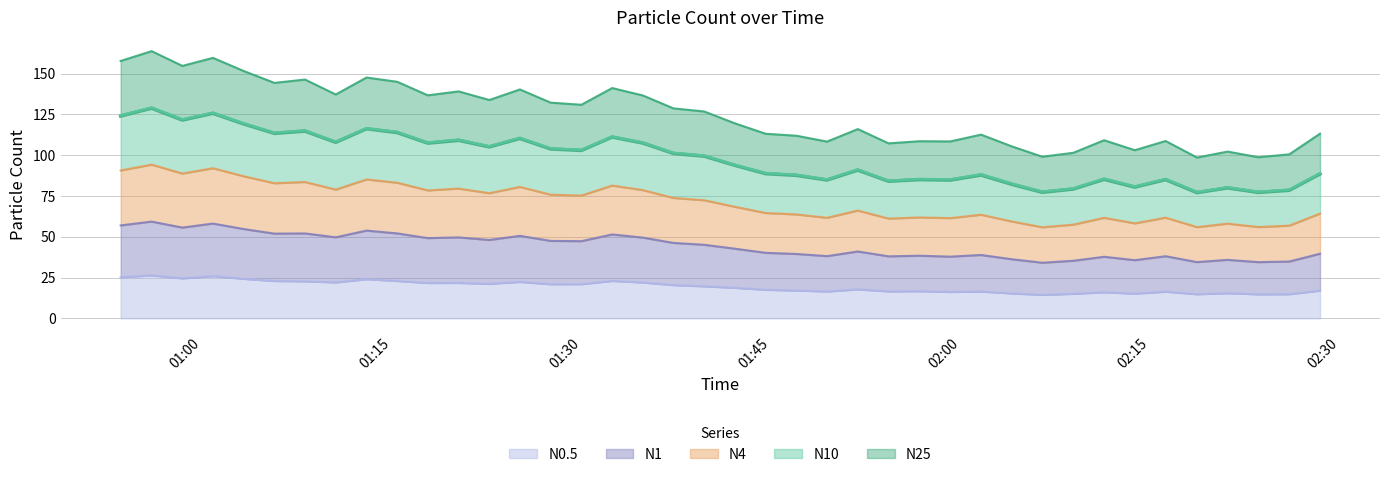

What is the maximum value for N0.5?

26.3